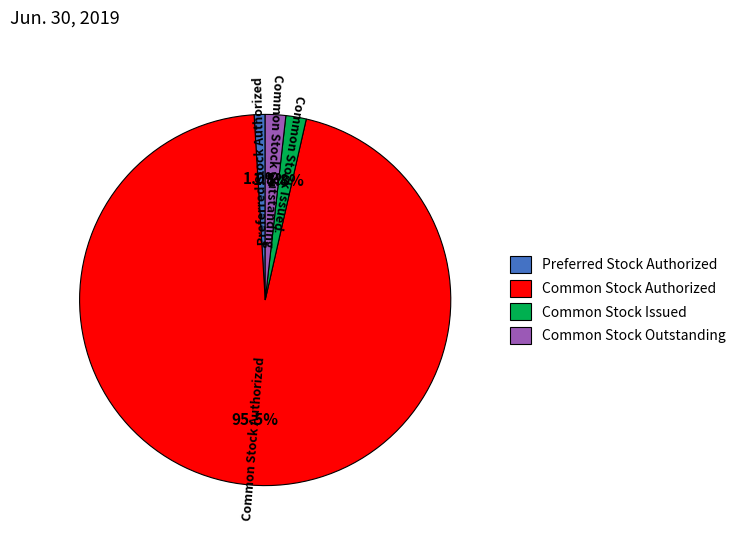

Does Common Stock Outstanding represent more than half of the total?

No